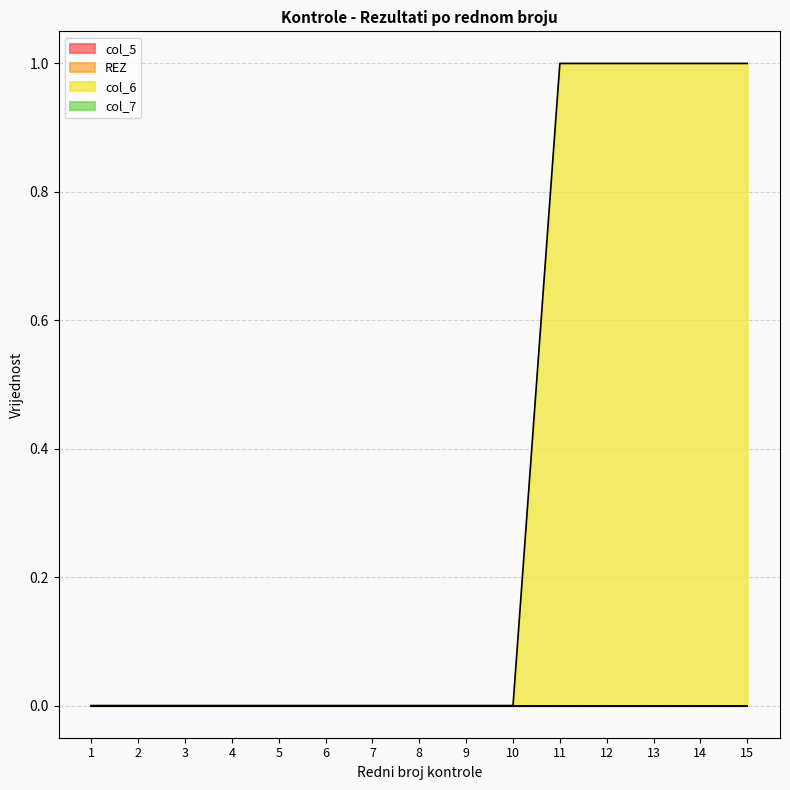

Which series has the largest total across all categories?

col_6